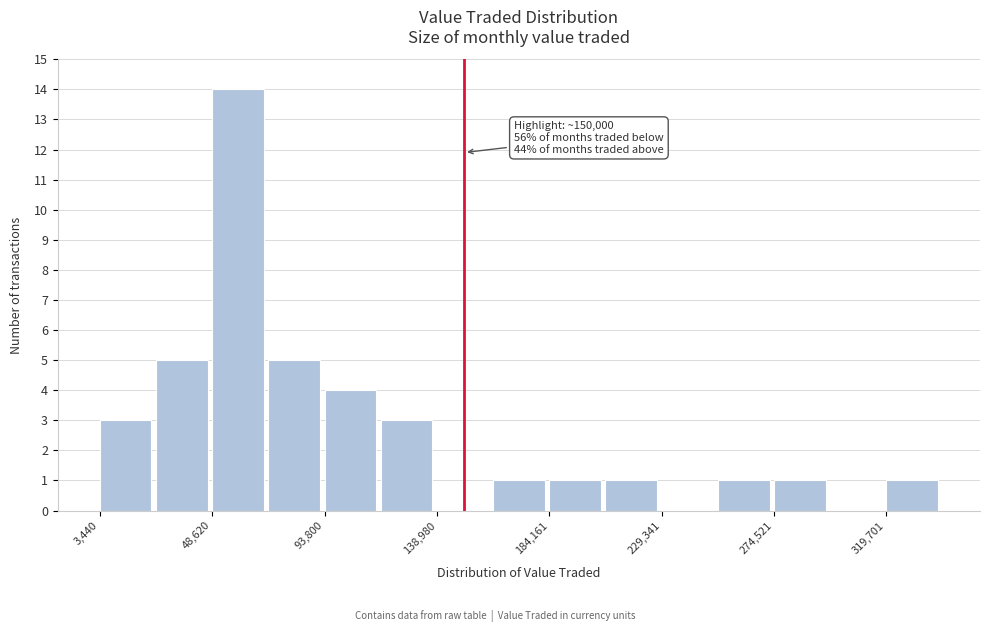

Which range on the x-axis has the tallest bar?

50000 to 70000